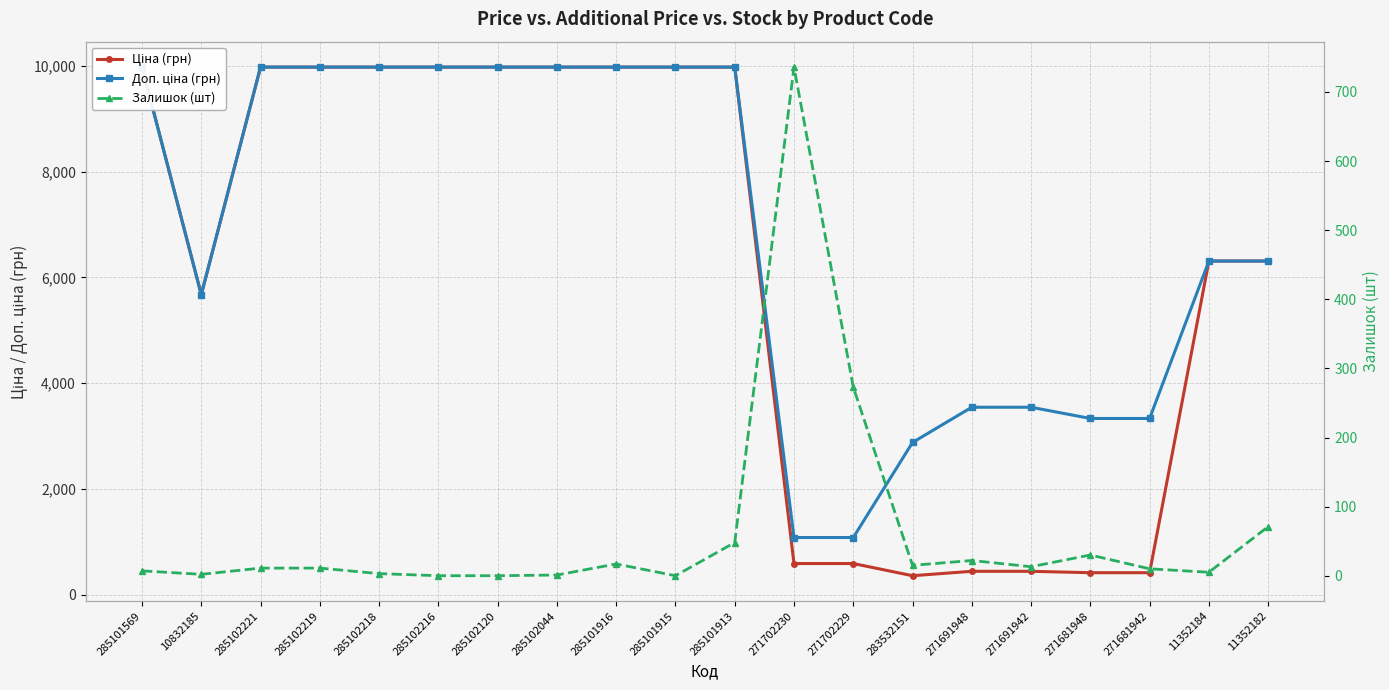

What is the value of the Ціна (грн) point at the 3rd from the left?

9975.0